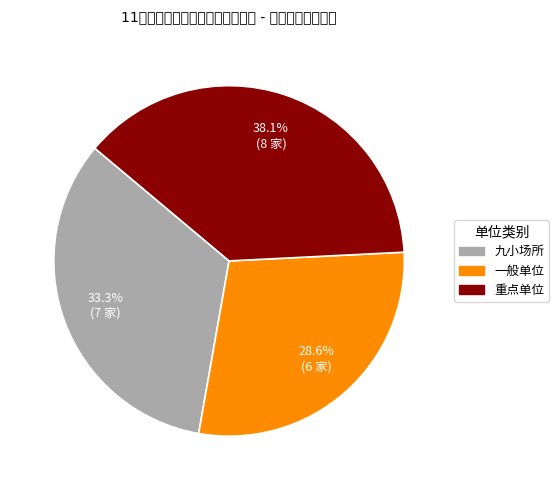

To the nearest percent, what is the difference between the largest and smallest slice percentages?

10%